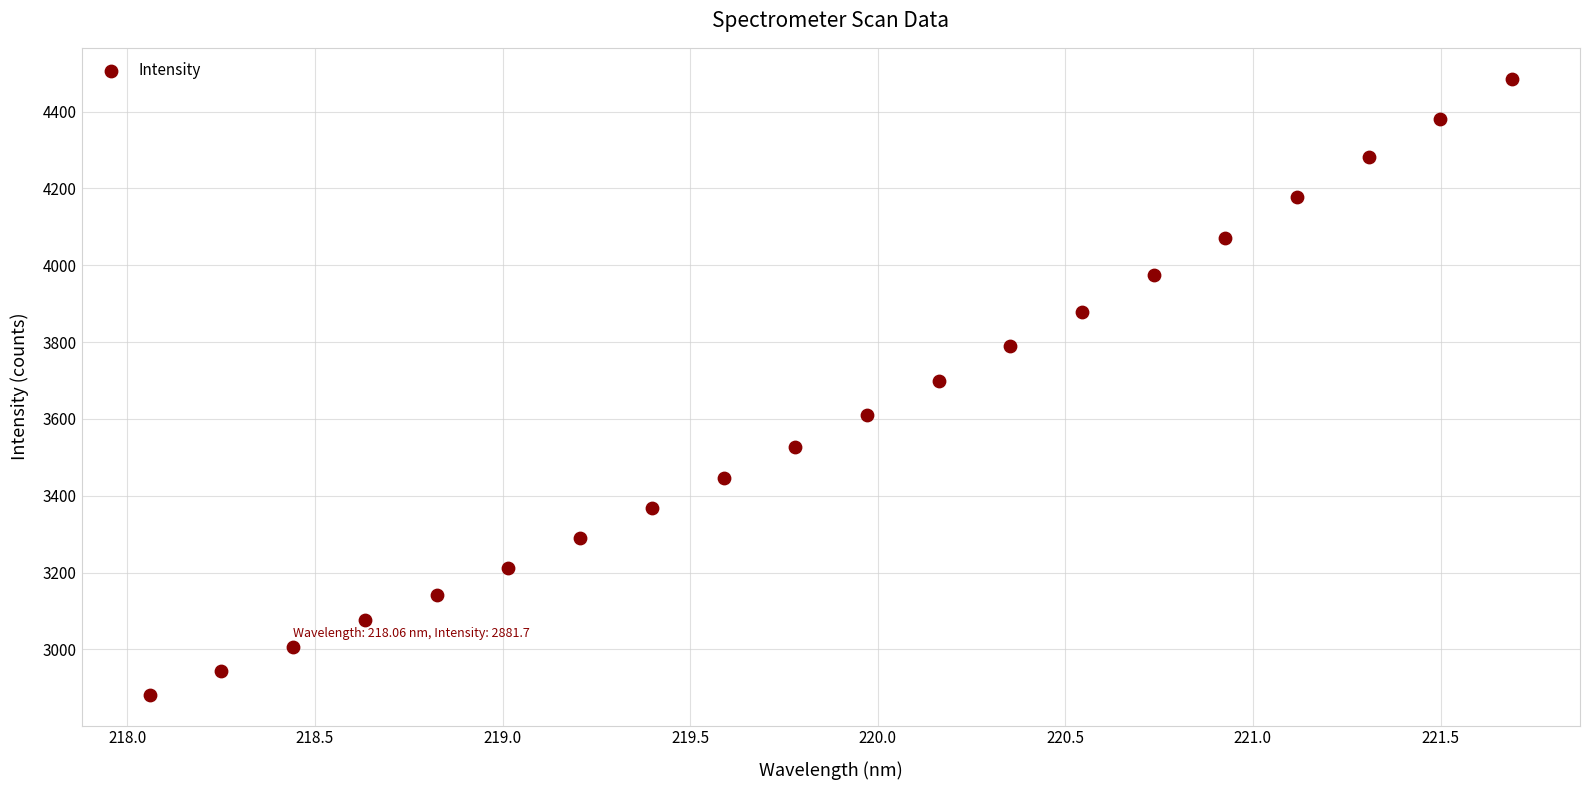

What is the range of X values (max minus min)?

3.6